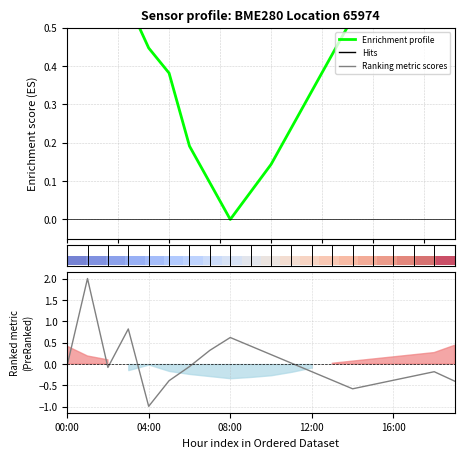

True or false: humidity has more than 1 interior local peaks.

True